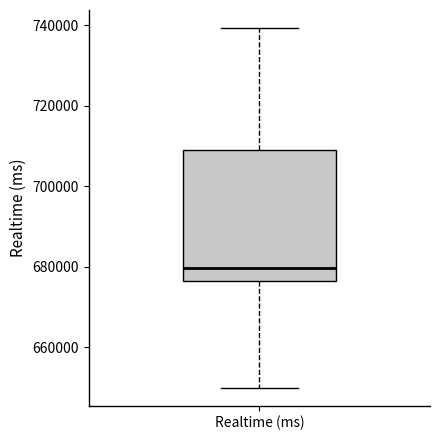

Where is the lower edge of the box for Realtime (ms) on the y-axis? The values are not printed on the chart, so give them approximately, as read against the axis.

676000